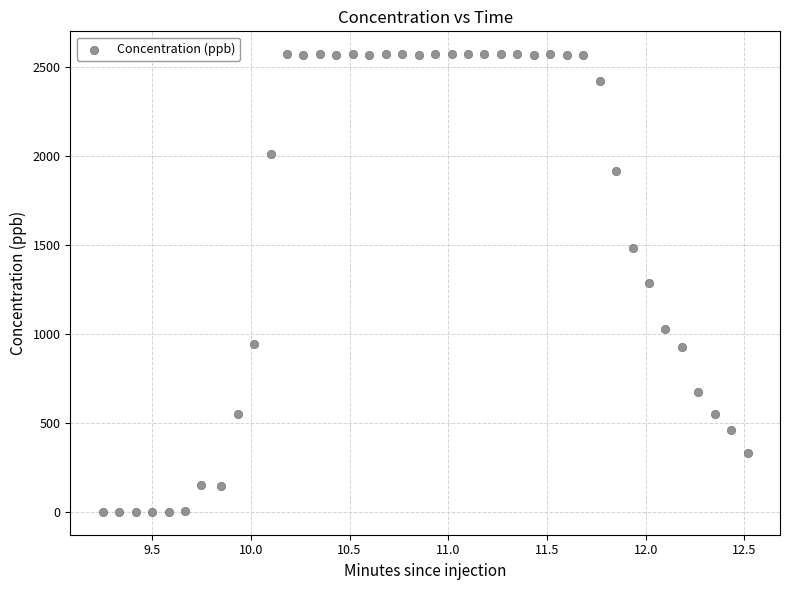

What is the range of Y values (max minus min)?

2570.0